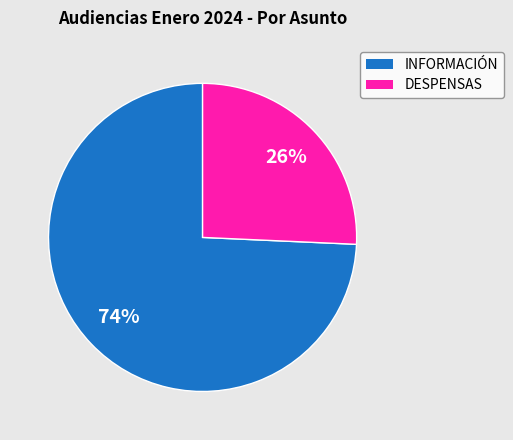

To the nearest percent, what is the combined percentage of INFORMACIÓN and DESPENSAS?

100%